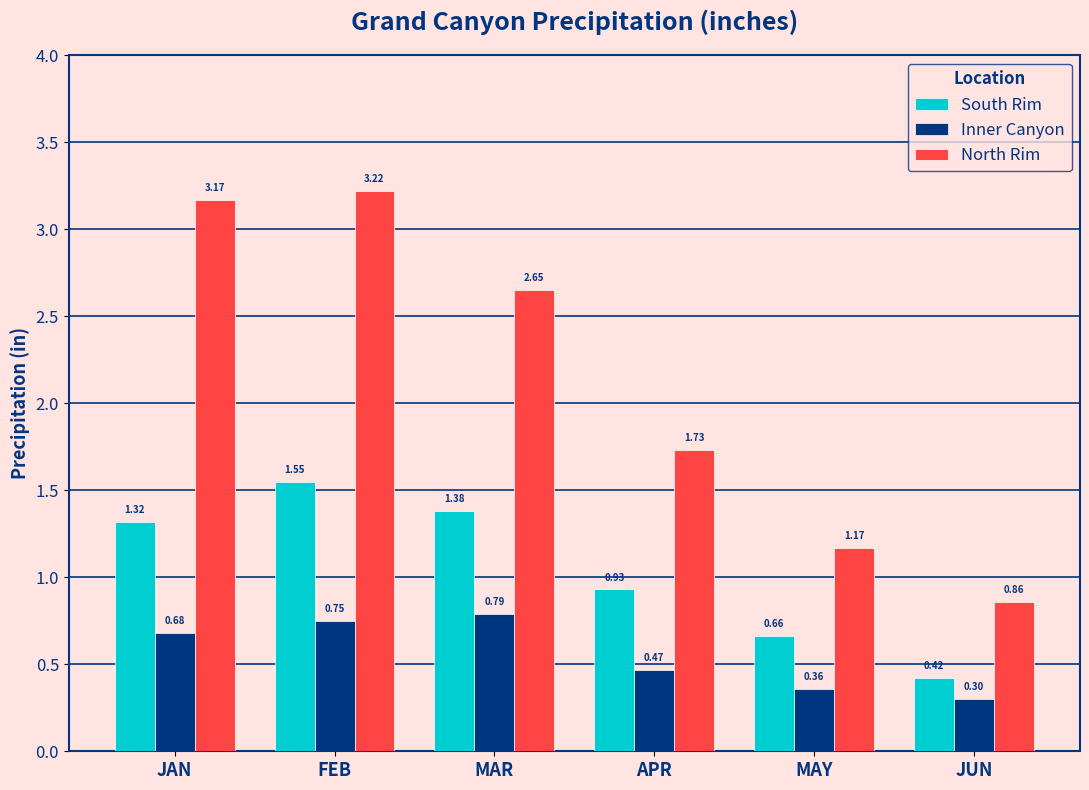

What is the sum of all South Rim values?

6.3